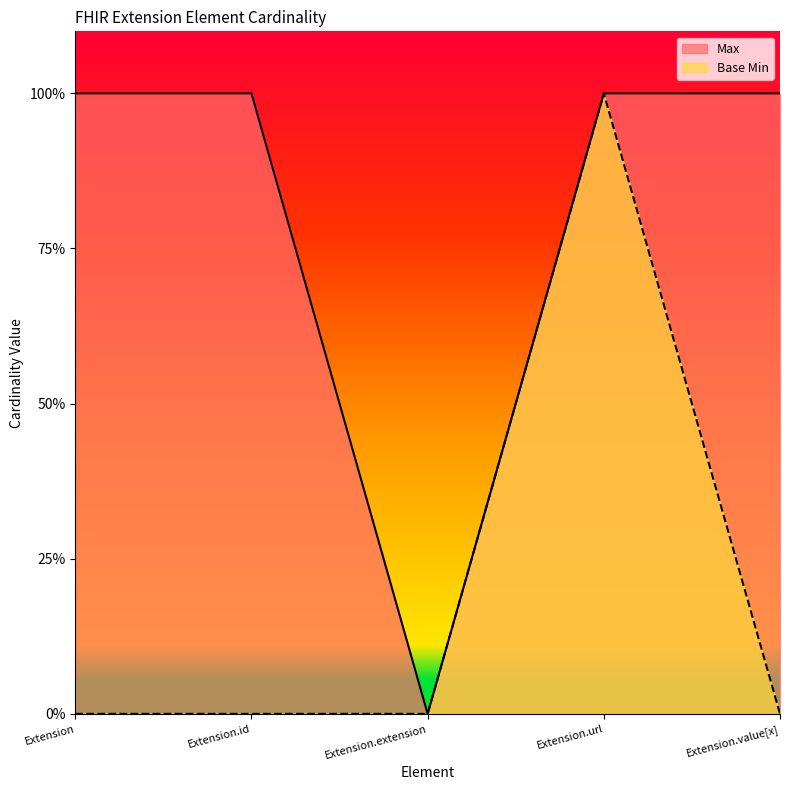

What is the highest value of the Max series?

1